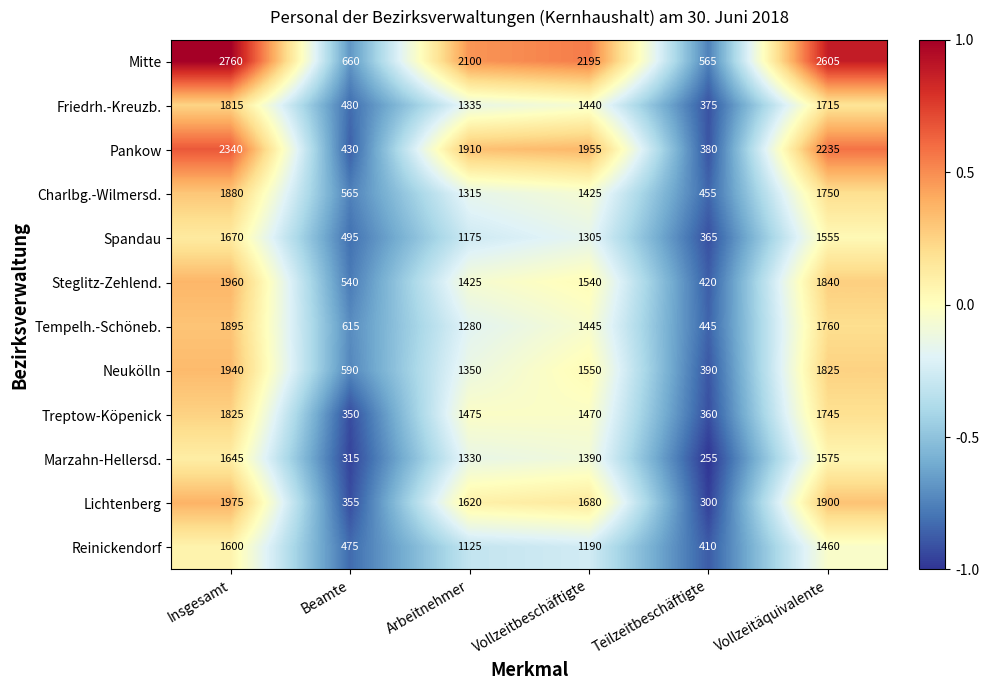

At which category is the sum across all series the highest?

Insgesamt